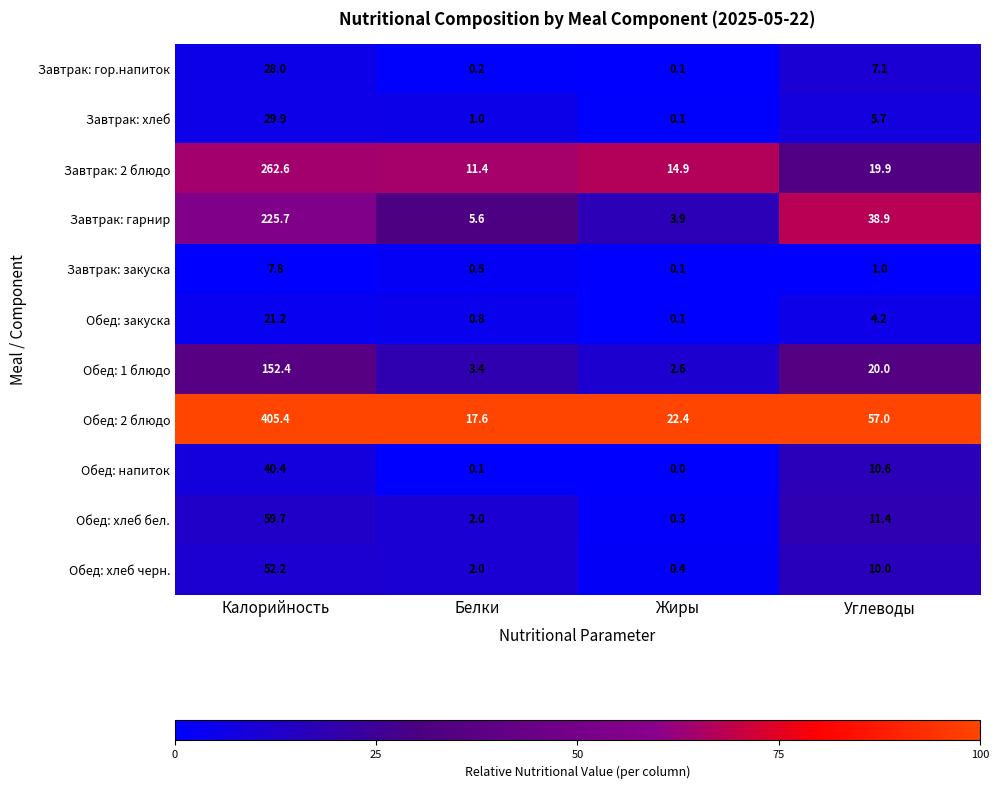

Which category has the highest value in the Обед: 1 блюдо series?

Калорийность